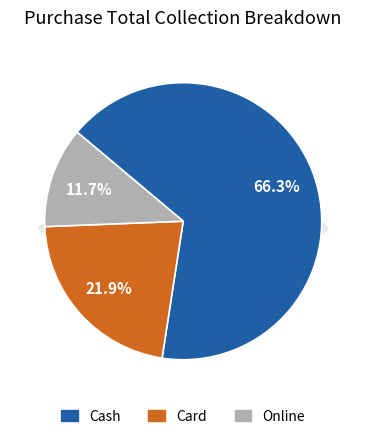

What percentage is NOT represented by Card?

78.1%